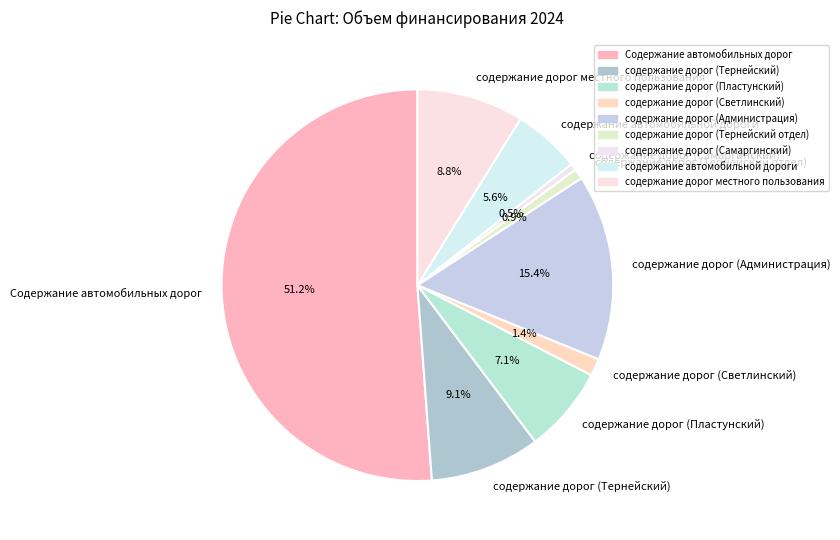

Does Содержание автомобильных дорог account for over 50% of the chart?

Yes